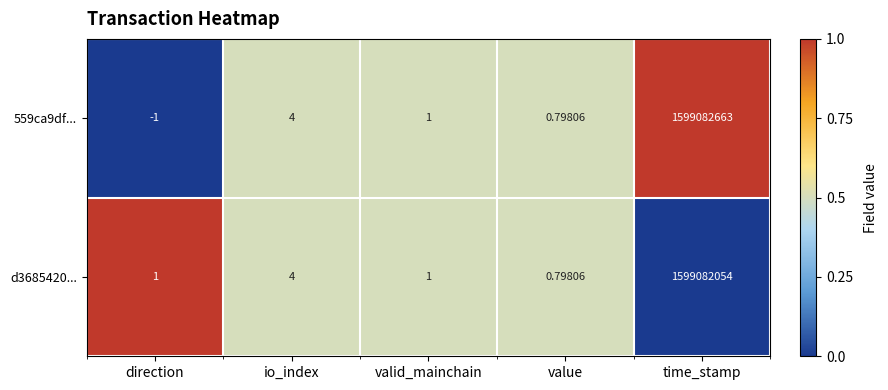

What is the maximum value shown in the chart?

1599082663.0